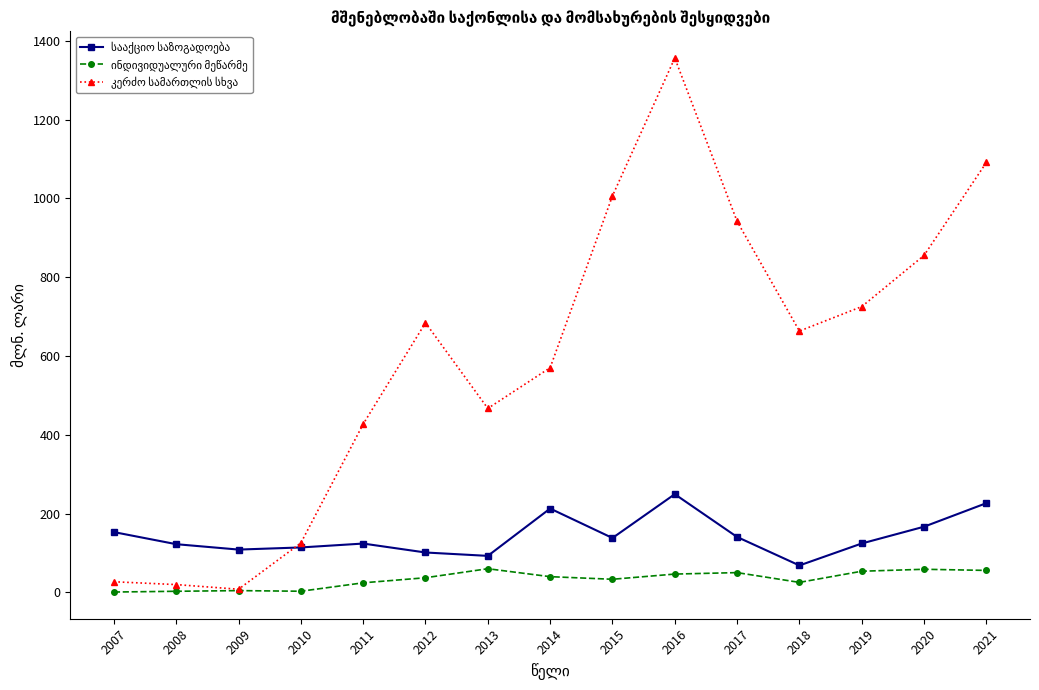

At how many categories does at least one series exceed 315?

11